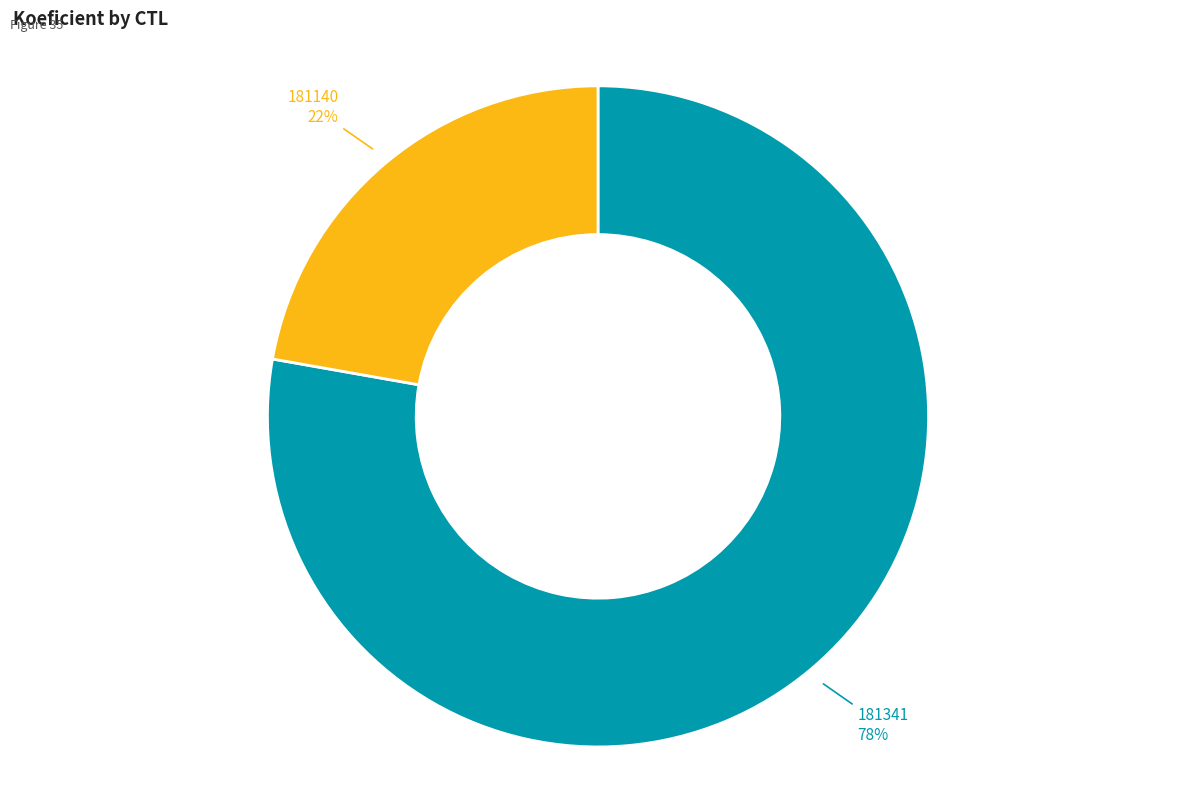

Is 181140 the majority of the pie?

No